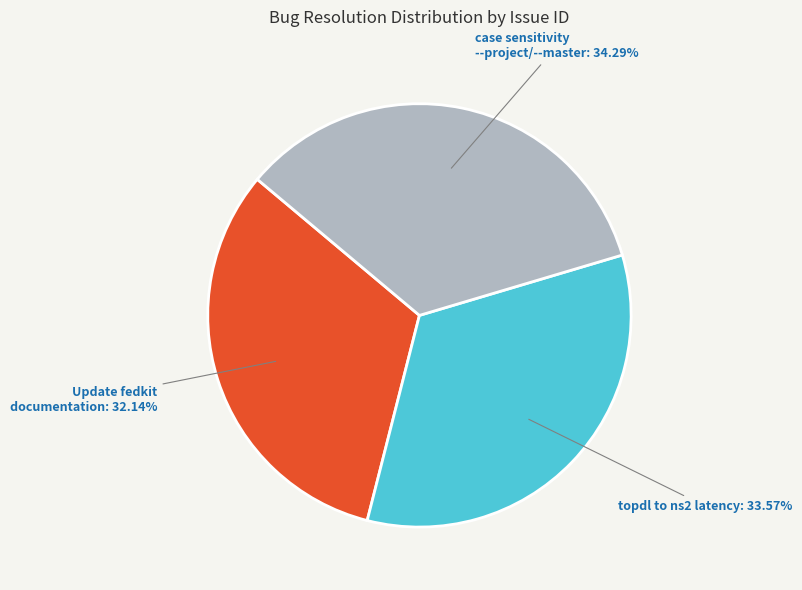

Is there a majority slice in this chart?

No